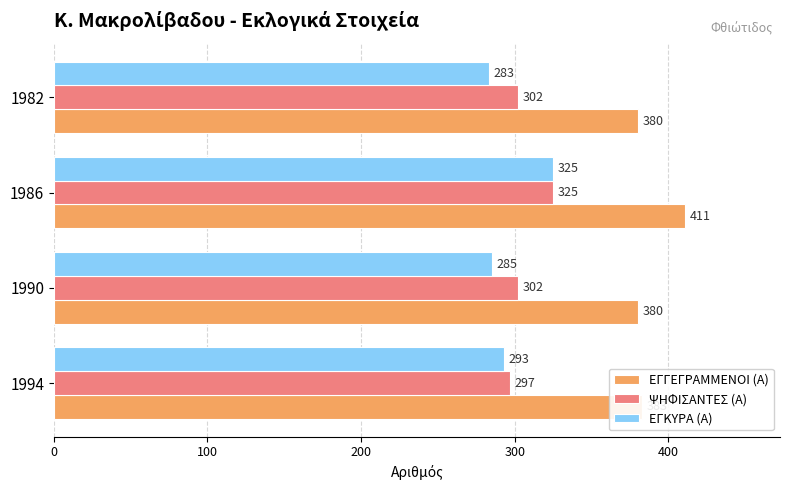

The ΨΗΦΙΣΑΝΤΕΣ (Α) series shows 92 at 1990. True or false?

False